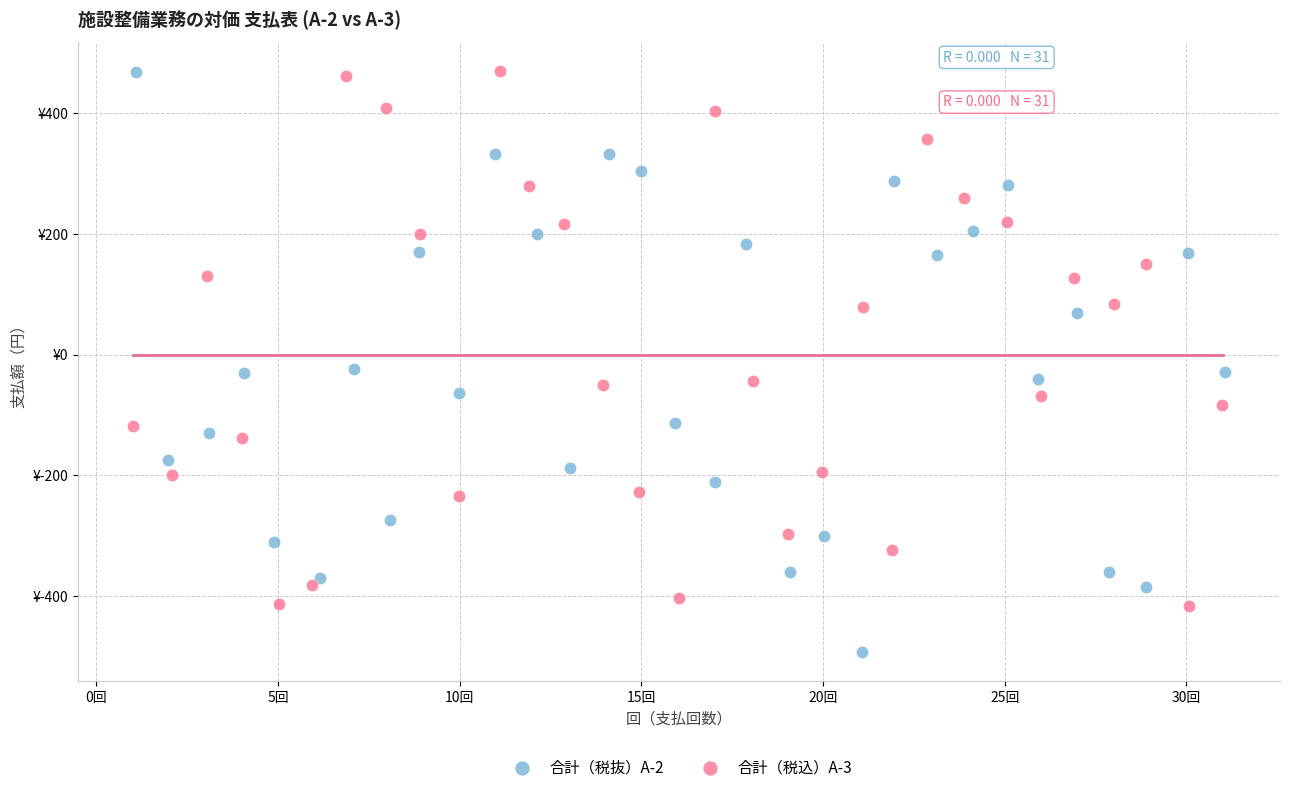

What are all the series names shown in the legend?

合計（税抜）A-2, 合計（税込）A-3